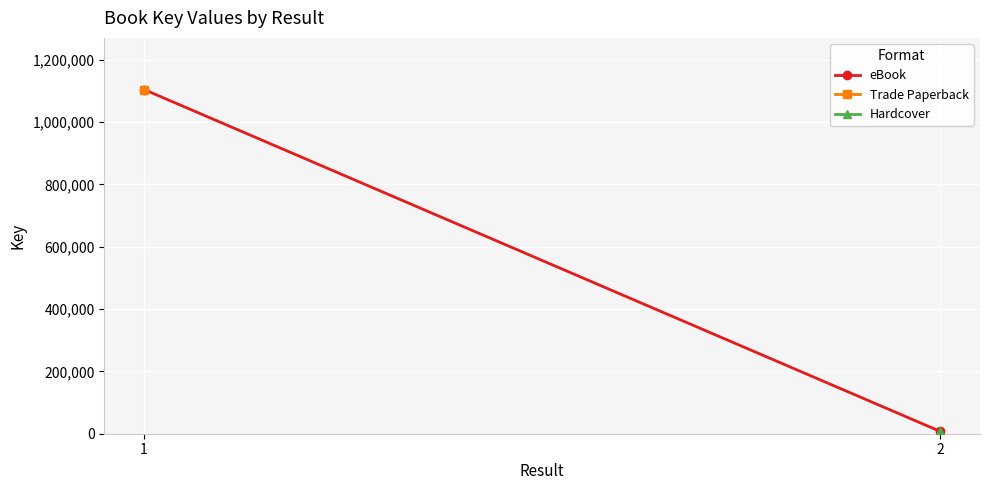

What is the maximum value shown in the chart?

1104784